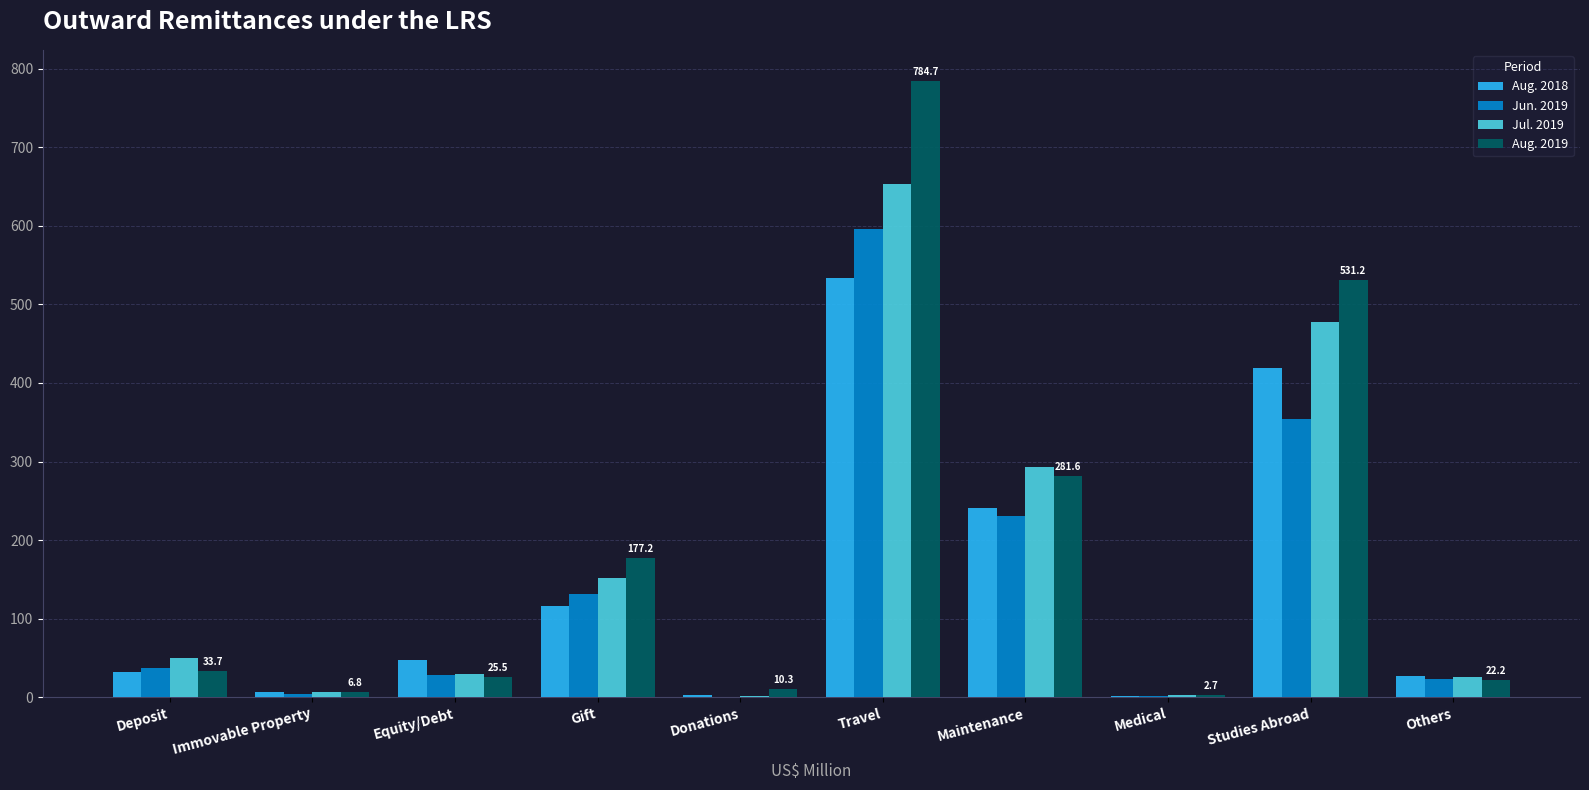

The value of Jun. 2019 at Equity/Debt is 28.6. True or false?

True